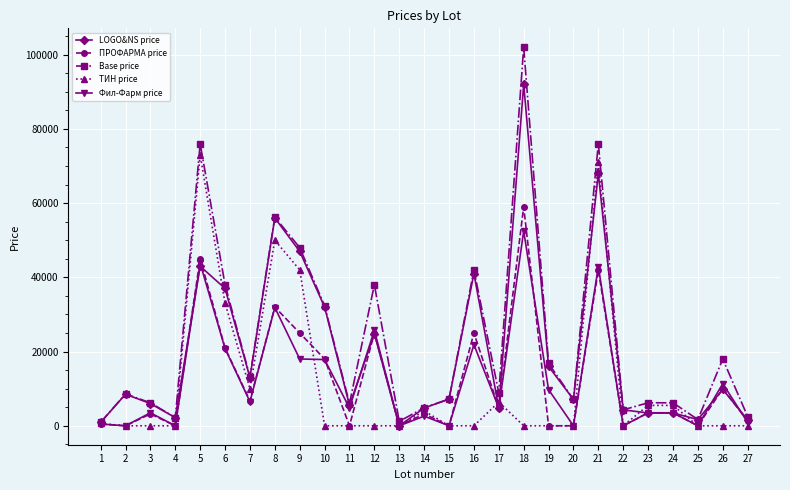

What are all the series names shown in the legend?

LOGO&NS price, ПРОФАРМА price, Base price, ТИН price, Фил-Фарм price